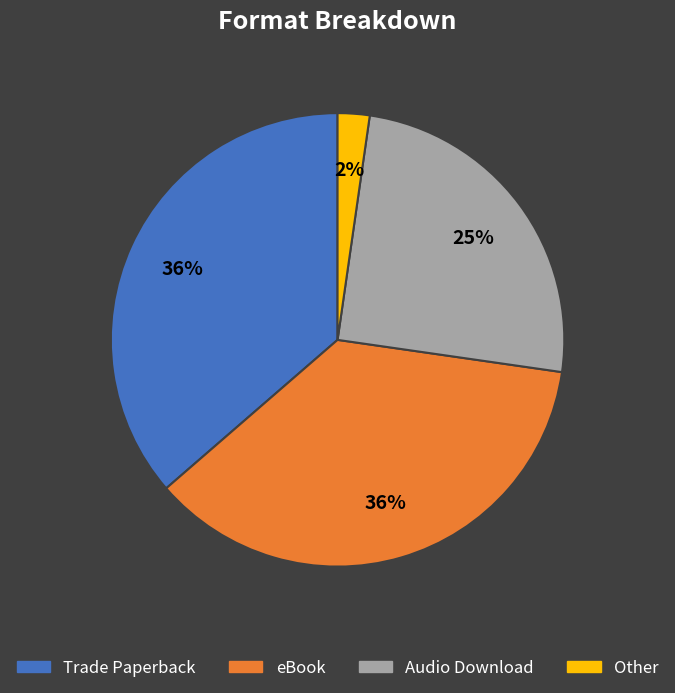

To the nearest percent, what is the combined percentage of Trade Paperback and eBook?

73%